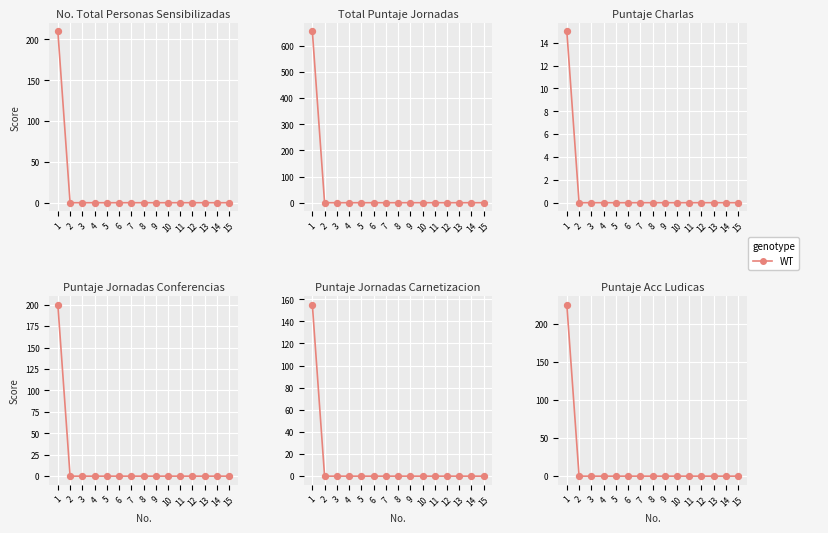

Which has a higher value, 10 or 4?

10